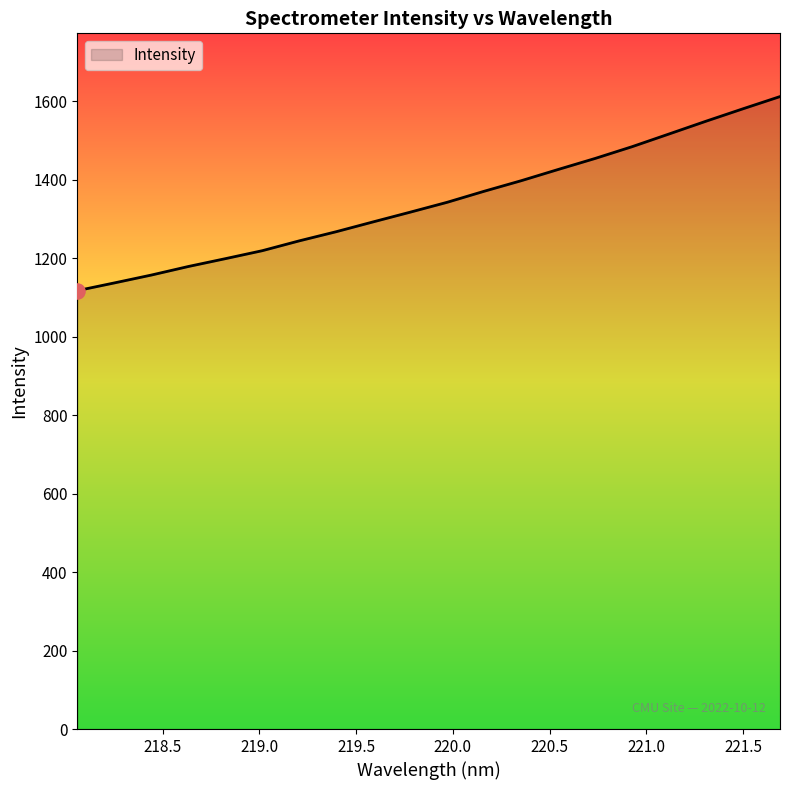

What is the greatest value displayed?

1612.0